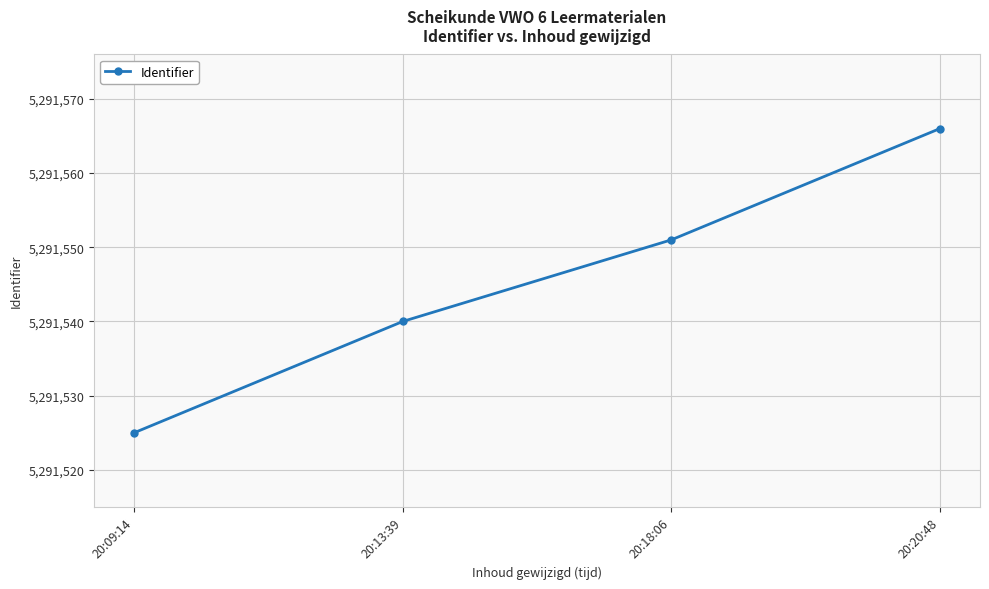

What is the difference between the values at 20:13:39 and 20:09:14?

15